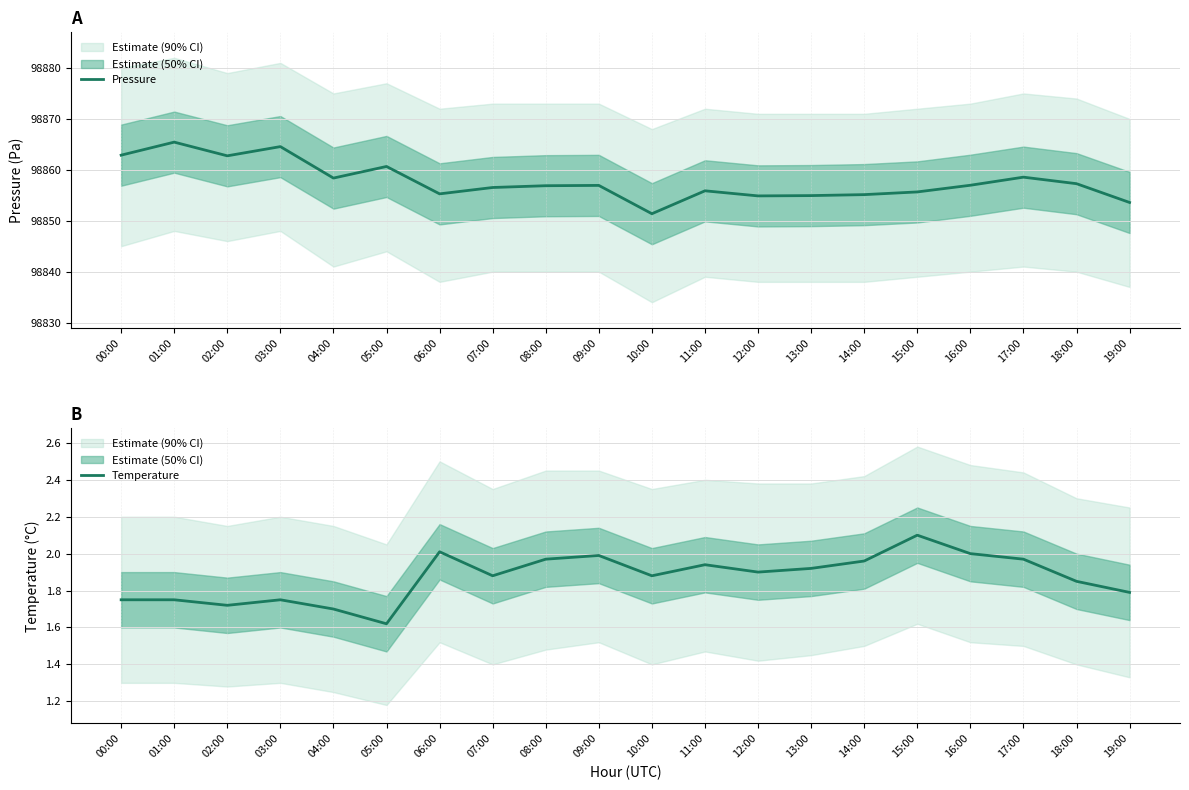

List the labels in order of Pressure value, smallest first.

10:00, 19:00, 12:00, 13:00, 14:00, 06:00, 15:00, 11:00, 07:00, 08:00, 09:00, 16:00, 18:00, 04:00, 17:00, 05:00, 02:00, 00:00, 03:00, 01:00